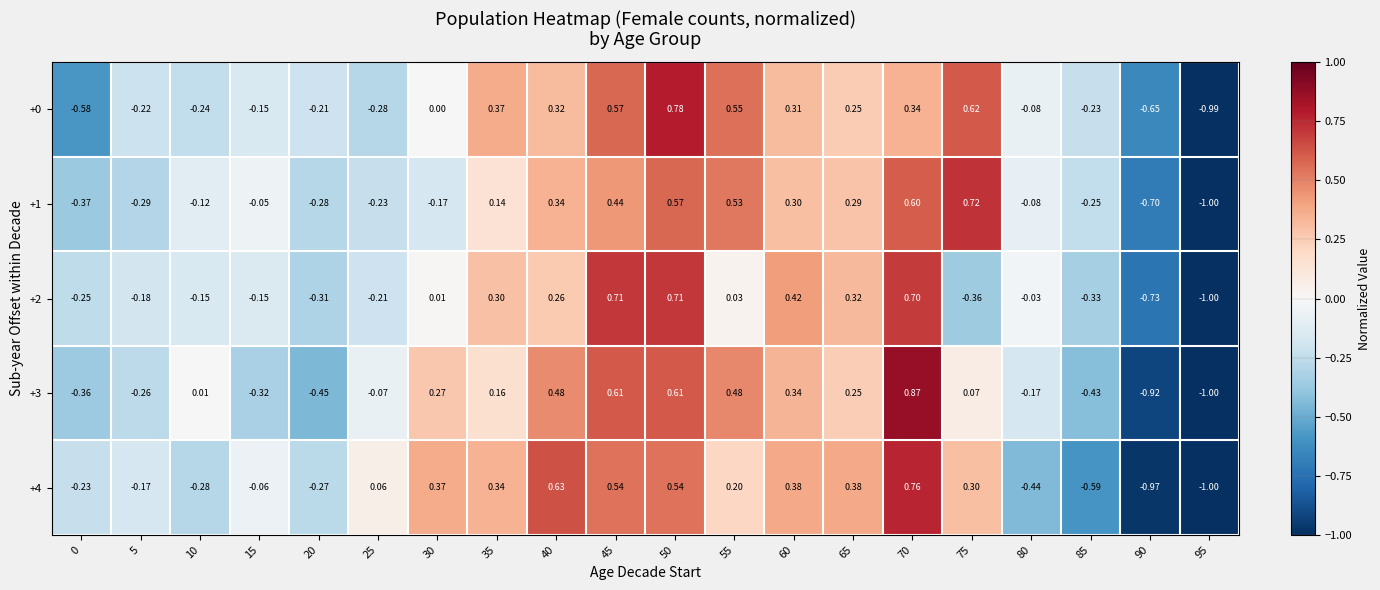

Is the value of +3 at 45 greater than the value of +1 at 45?

Yes